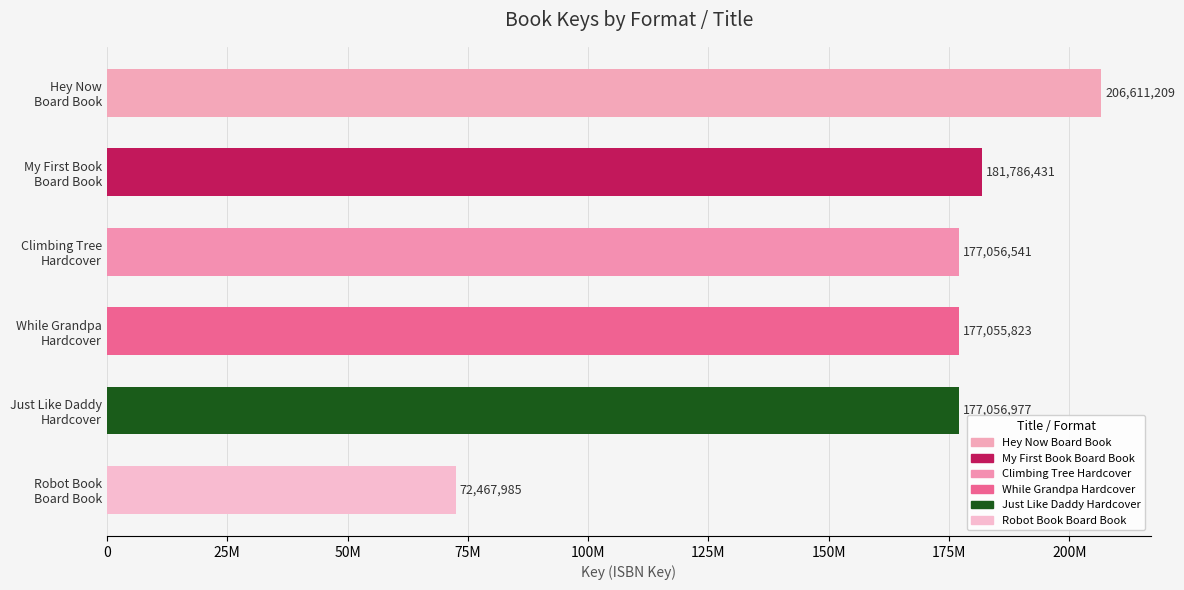

What is the greatest value displayed?

206611209